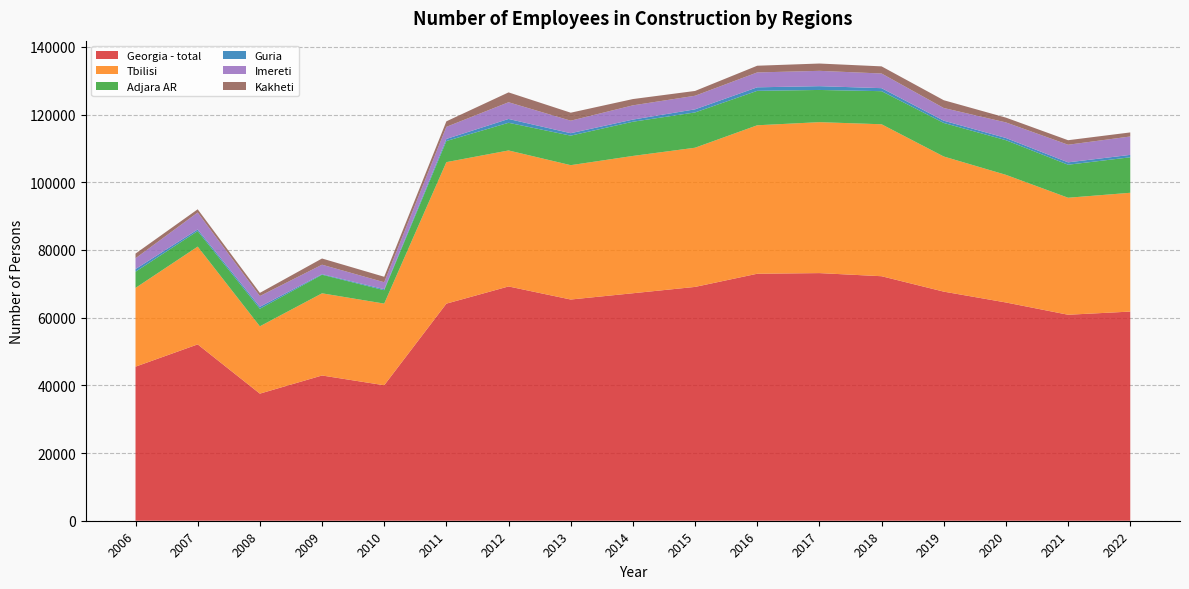

Reading right to left, transcribe all the data shown in this chart.

Georgia - total: 61786	60851	64477	67679	72231	73154	72962	69073	67203	65349	69209	64132	40023	42904	37546	52092	45514
Tbilisi: 35097	34565	37706	39922	44891	44591	43862	41121	40562	39691	40175	41806	24121	24280	19888	28888	23268
Adjara AR: 10484	9750	10229	9912	9774	9512	10174	10425	10103	8720	8175	6234	3952	5491	5187	4593	4777
Guria: 714	706	658	666	892	1119	1039	914	635	724	1130	616	301	177	578	476	787
Imereti: 5433	5201	4599	3745	4328	4529	4396	4013	4206	3695	4938	3571	2059	2782	3173	5001	3195
Kakheti: 1198	1337	1417	2304	2111	2160	1982	1419	1859	2361	2913	1627	1615	1834	941	953	1380